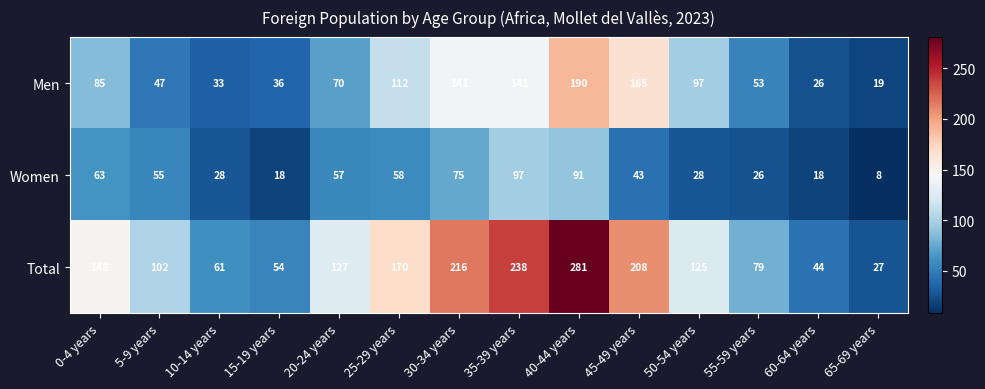

The Women series shows 57 at 20-24 years. True or false?

True